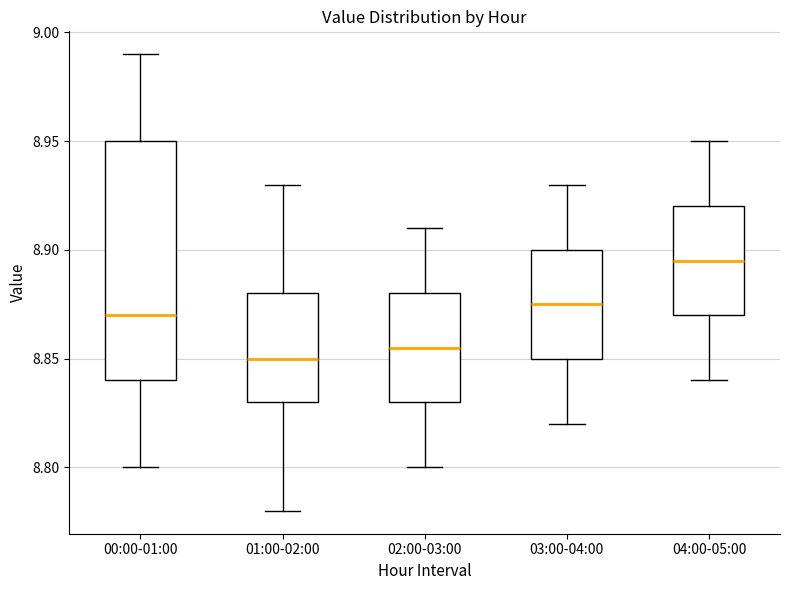

Comparing the boxes themselves (not the whiskers), which one is the tallest?

00:00-01:00